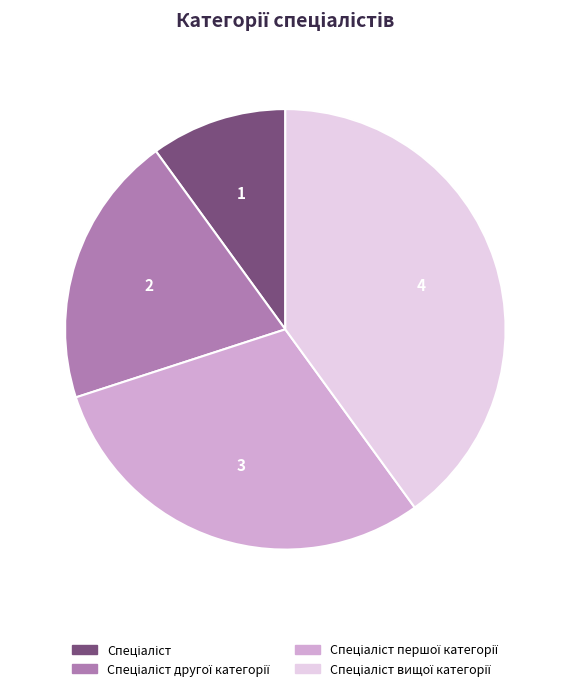

Count the number of slices in the pie.

4